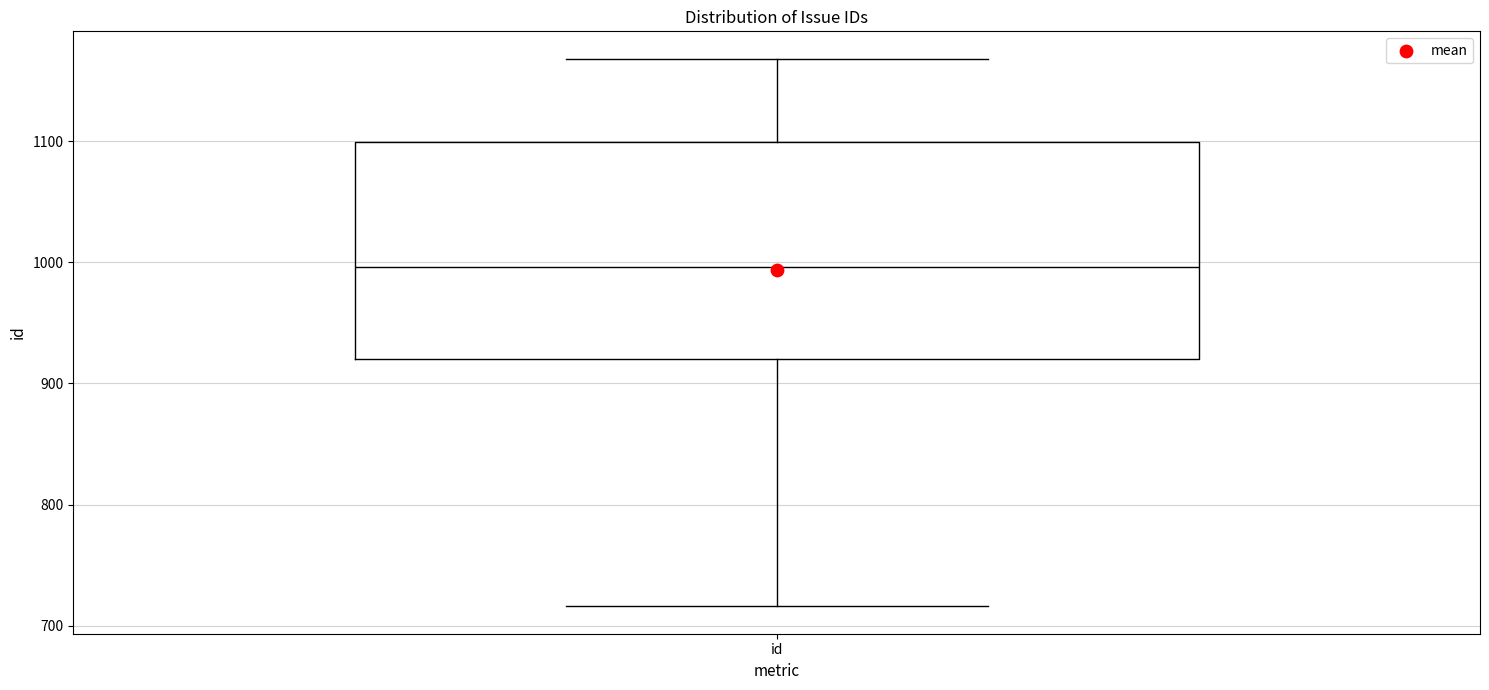

Read this box plot against the y-axis: the position of the median line, the range covered by the box, and the ends of both whiskers. The values are not printed on the chart, so give them approximately, as read against the axis.

median 1000, box 920 to 1100, whiskers 720 to 1170